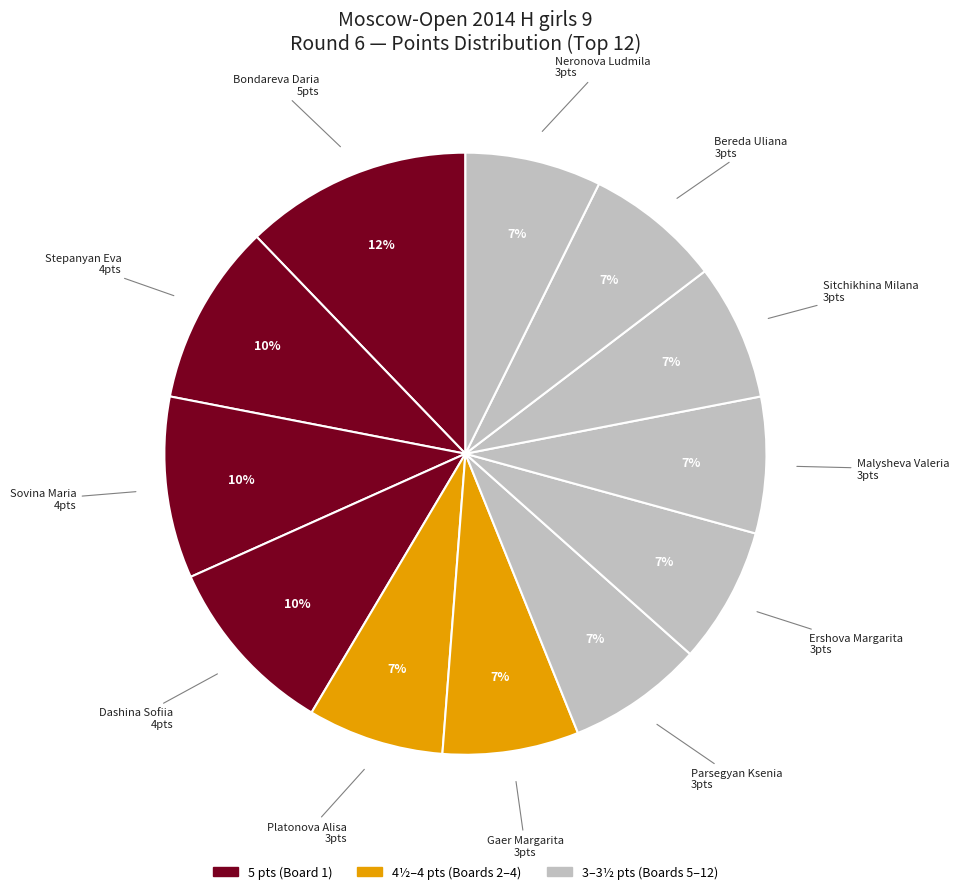

Count the number of slices in the pie.

12